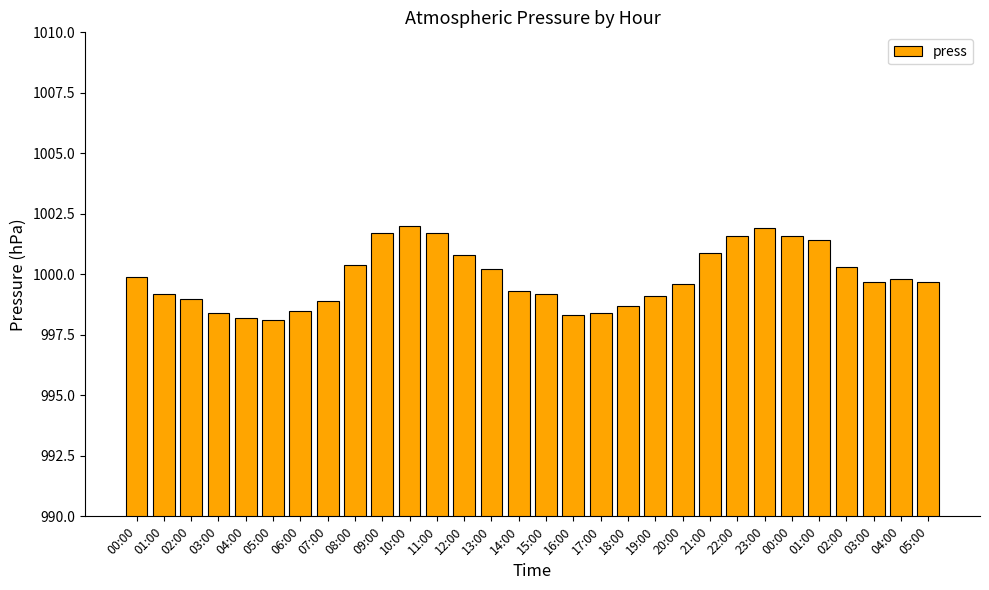

How many bars are there in total?

30